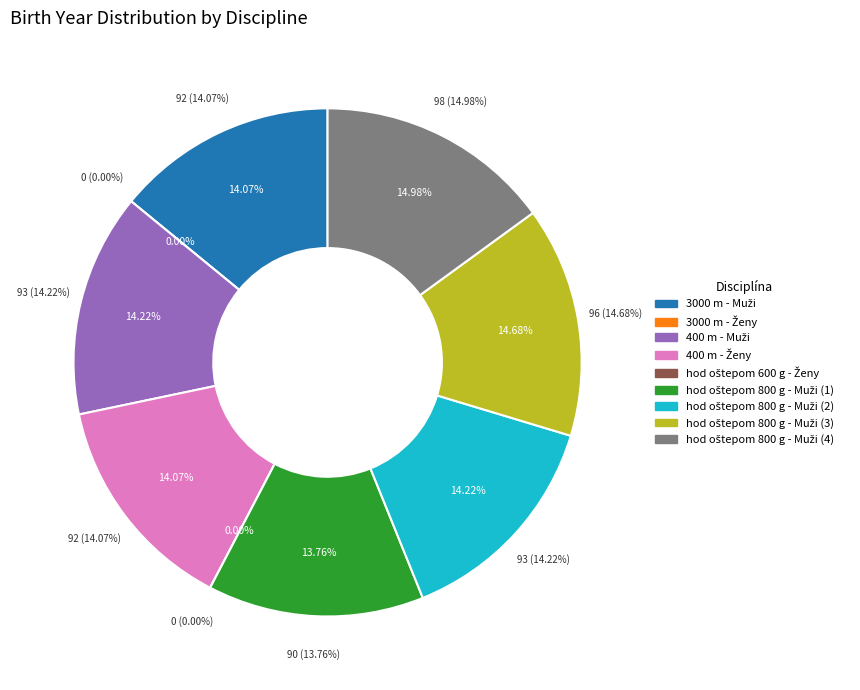

Is it true that 3000 m - Muži is 23% of the pie?

False